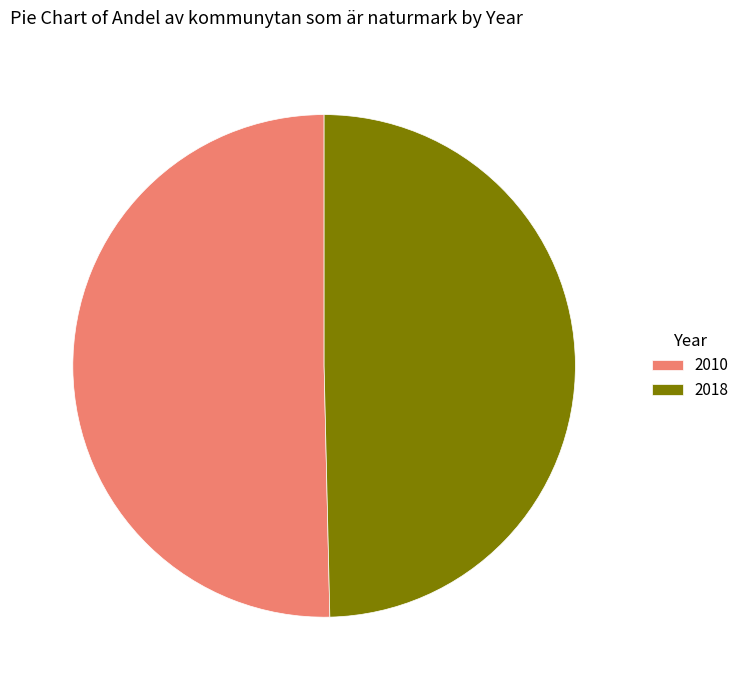

Which slice represents more than half of the pie?

2010